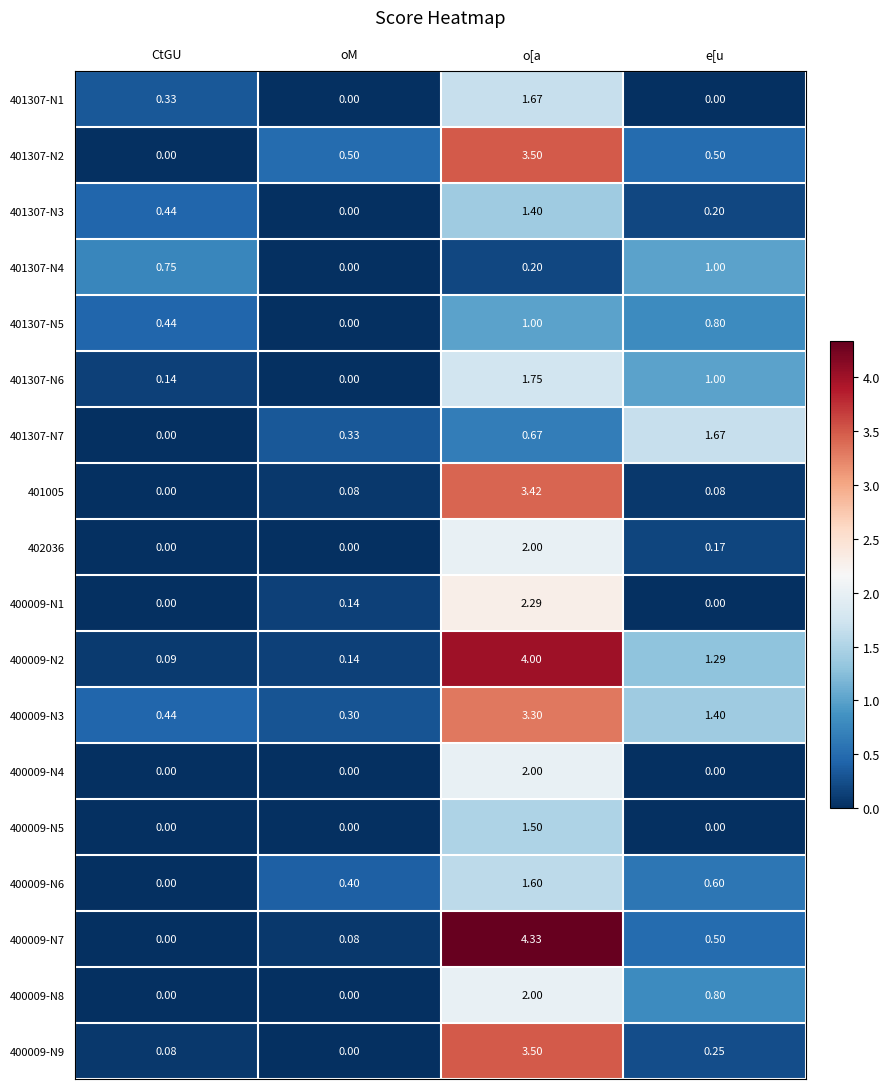

How many distinct data groups are displayed?

18